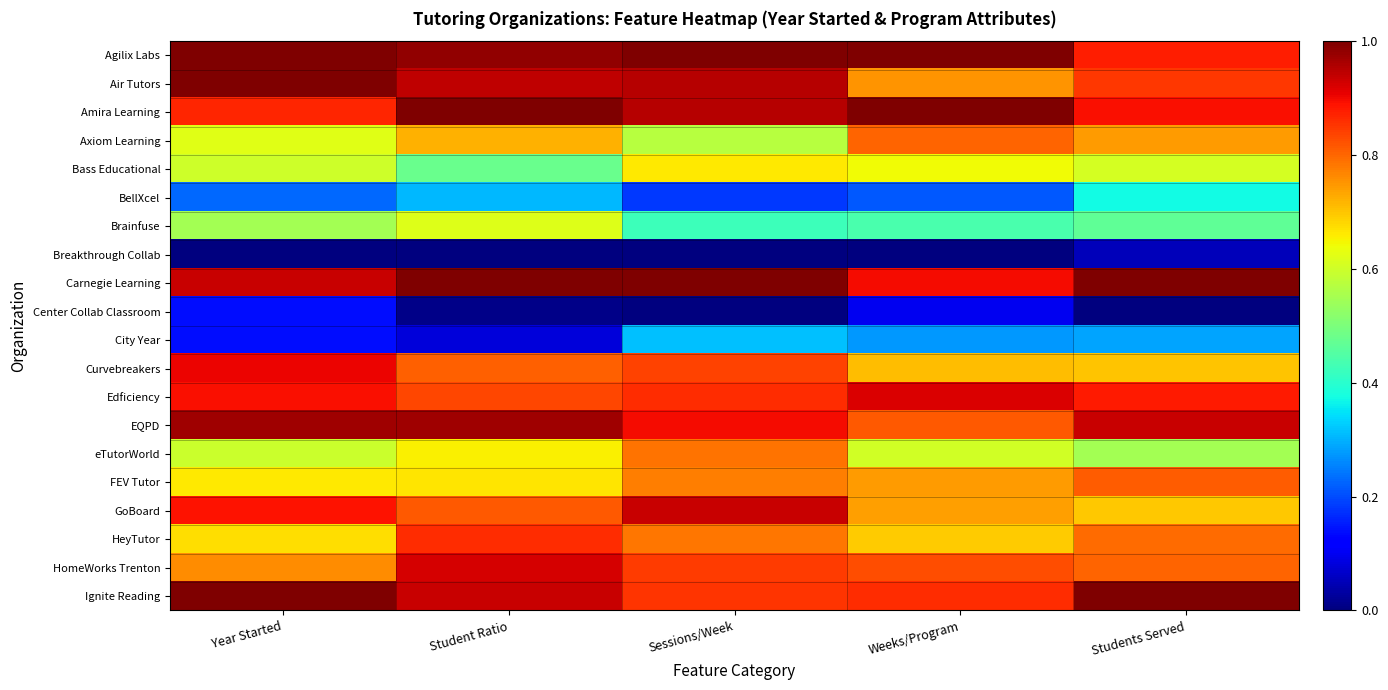

How many categories are shown in the chart?

5